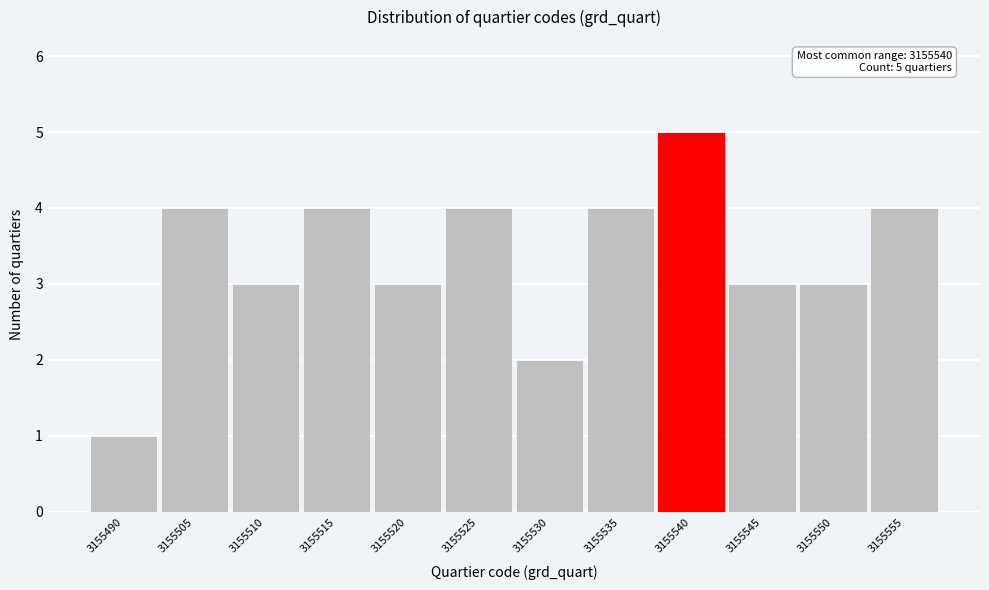

Reading right to left, what are all the values shown in this chart?

4	3	3	5	4	2	4	3	4	3	4	1